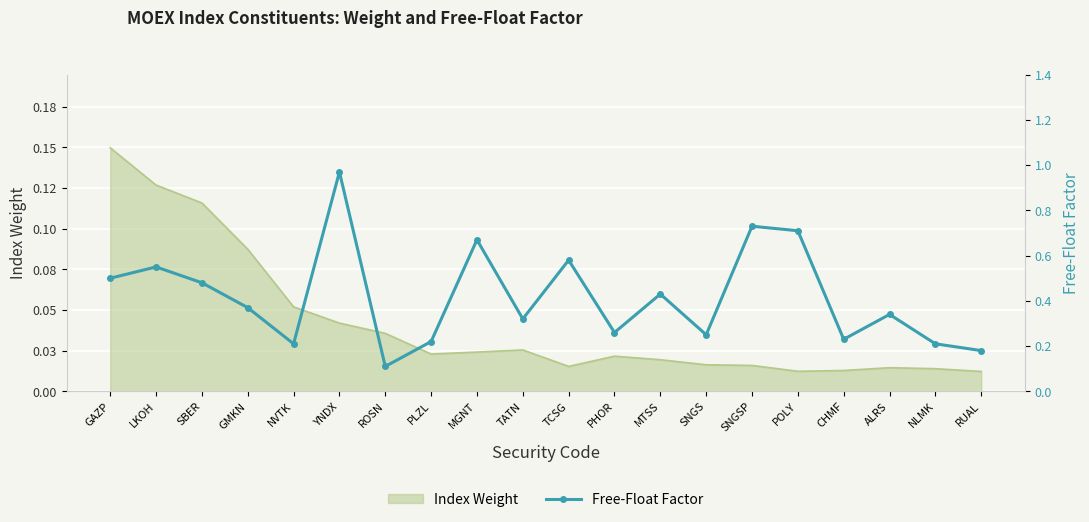

What is the difference between the second highest and minimum values?

0.6